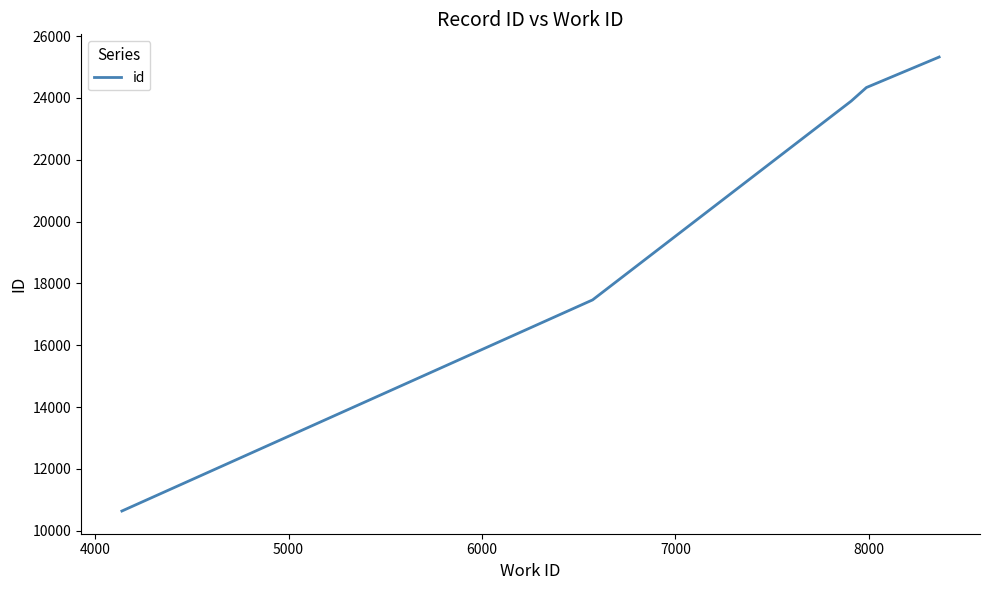

What is the maximum value shown in the chart?

25322